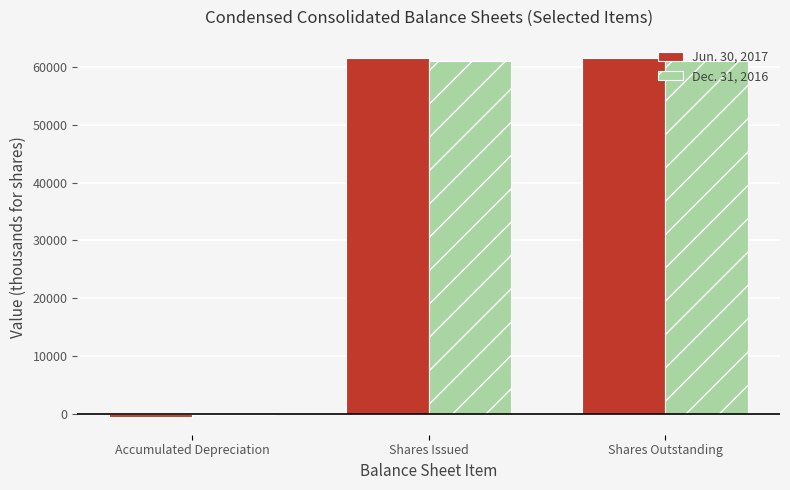

Reading right to left, what are all the values shown in this chart?

Jun. 30, 2017: Shares Outstanding=61539.3	Shares Issued=61539.3	Accumulated Depreciation=-405.0
Dec. 31, 2016: Shares Outstanding=60906.0	Shares Issued=60906.0	Accumulated Depreciation=-184.0